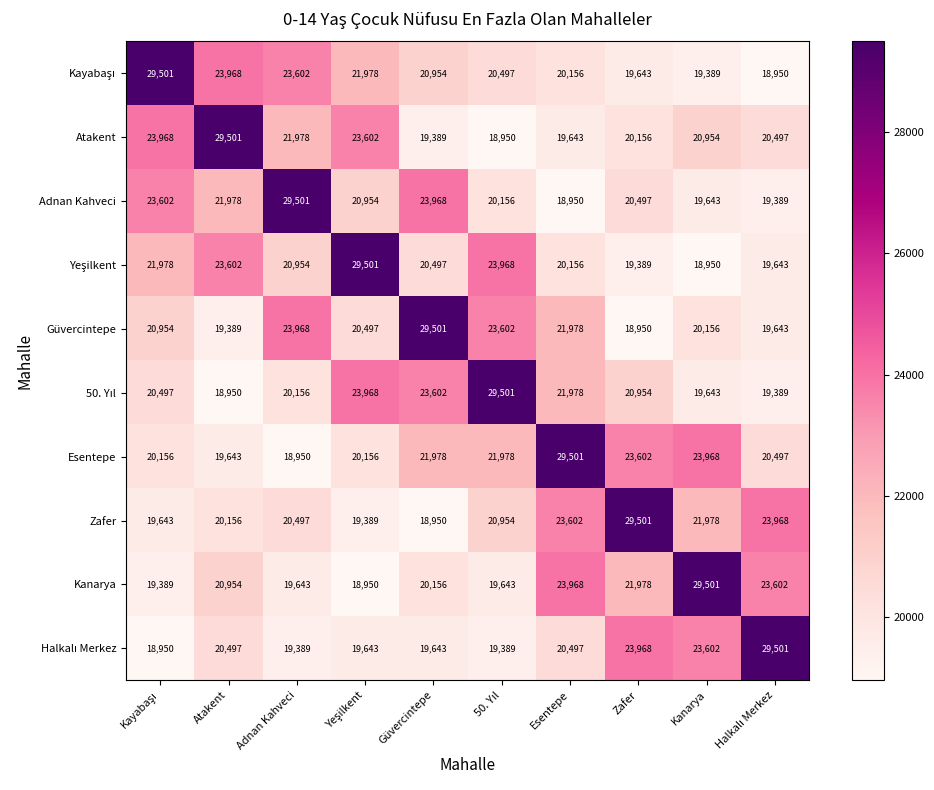

How many distinct data groups are displayed?

10